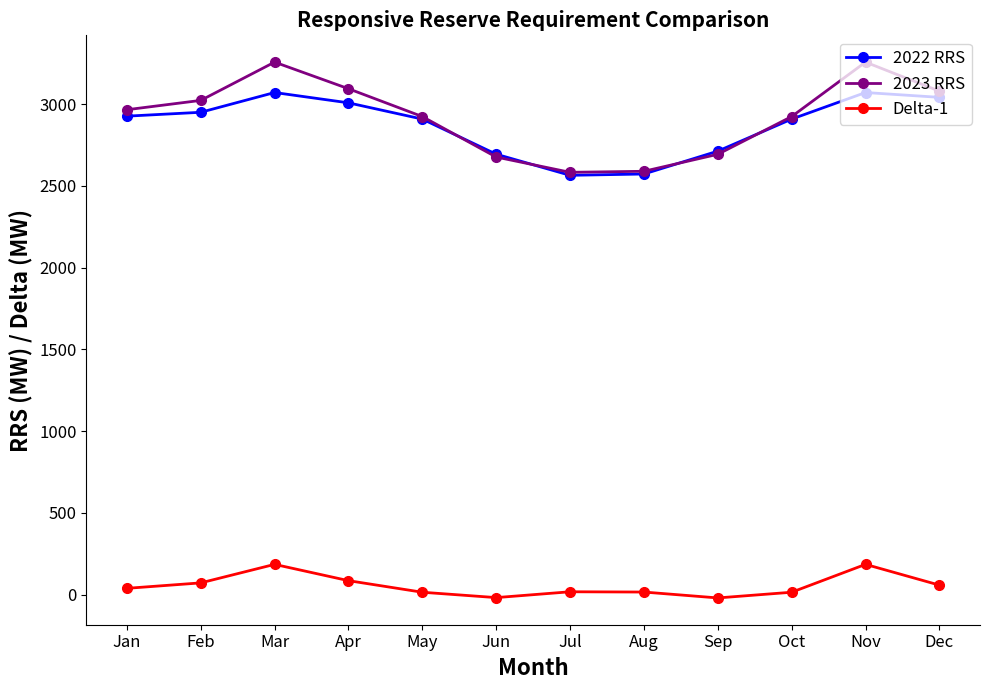

List the series in order of their peak value, lowest first.

Delta-1, 2022 RRS, 2023 RRS